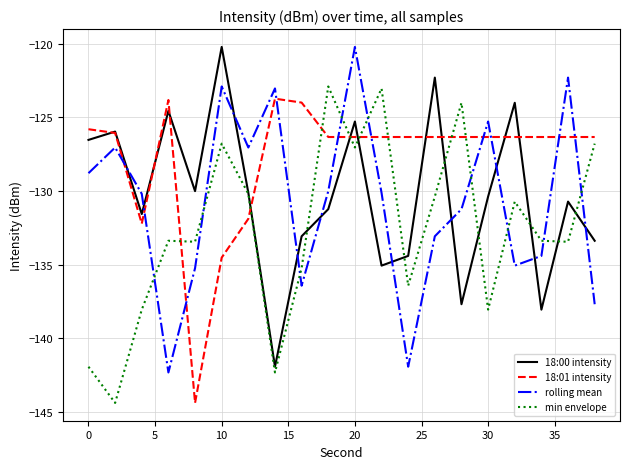

What is the maximum value shown in the chart?

-120.2